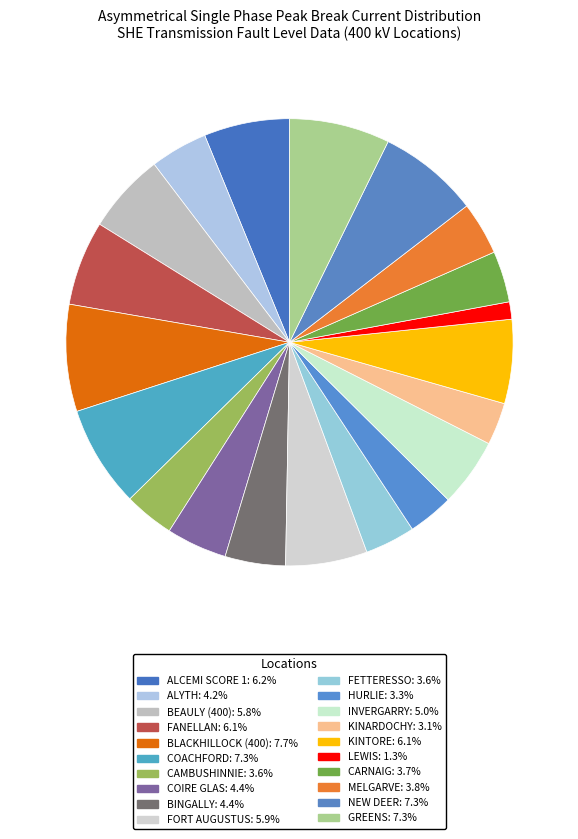

Count the number of slices in the pie.

20